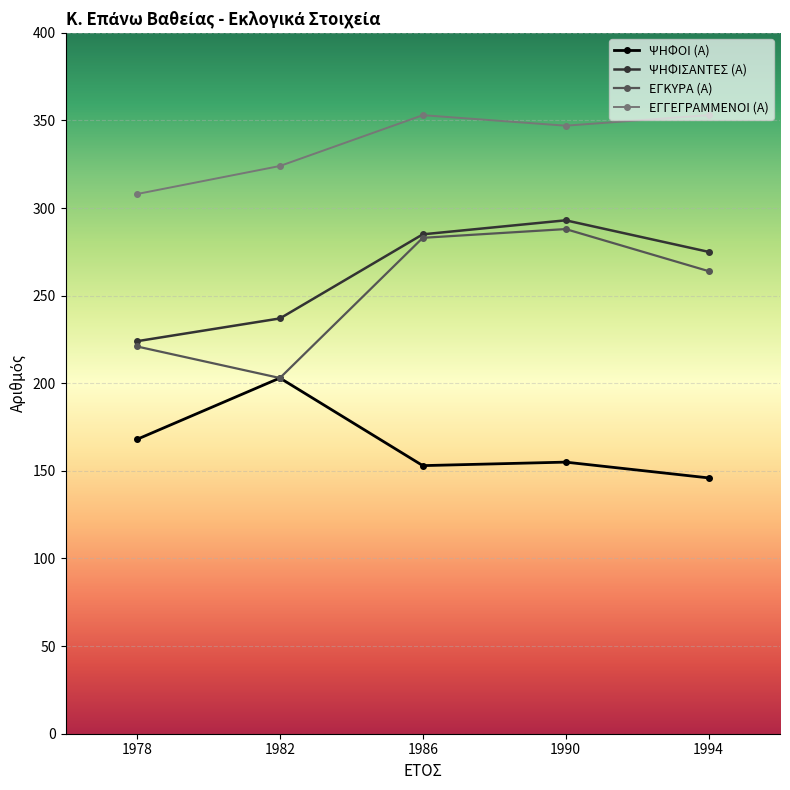

How many lines are shown in the chart?

4